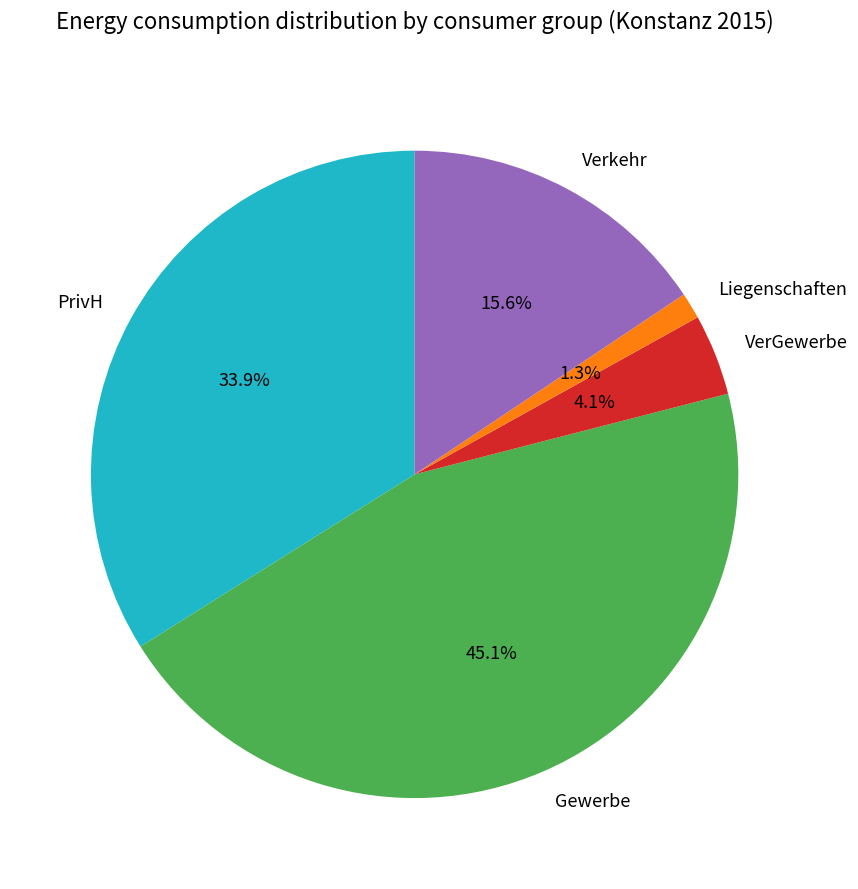

To the nearest percent, what portion does PrivH represent?

34%